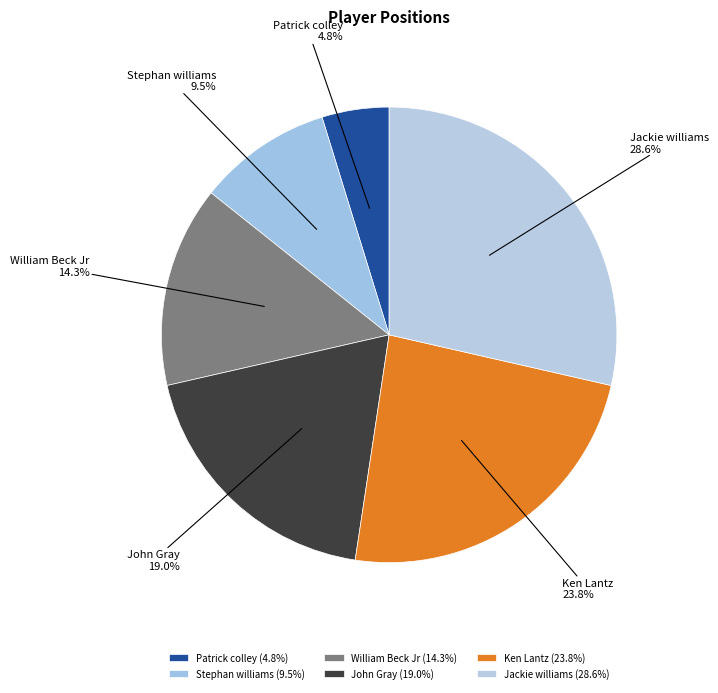

True or false: Patrick colley accounts for 5% of the total.

True